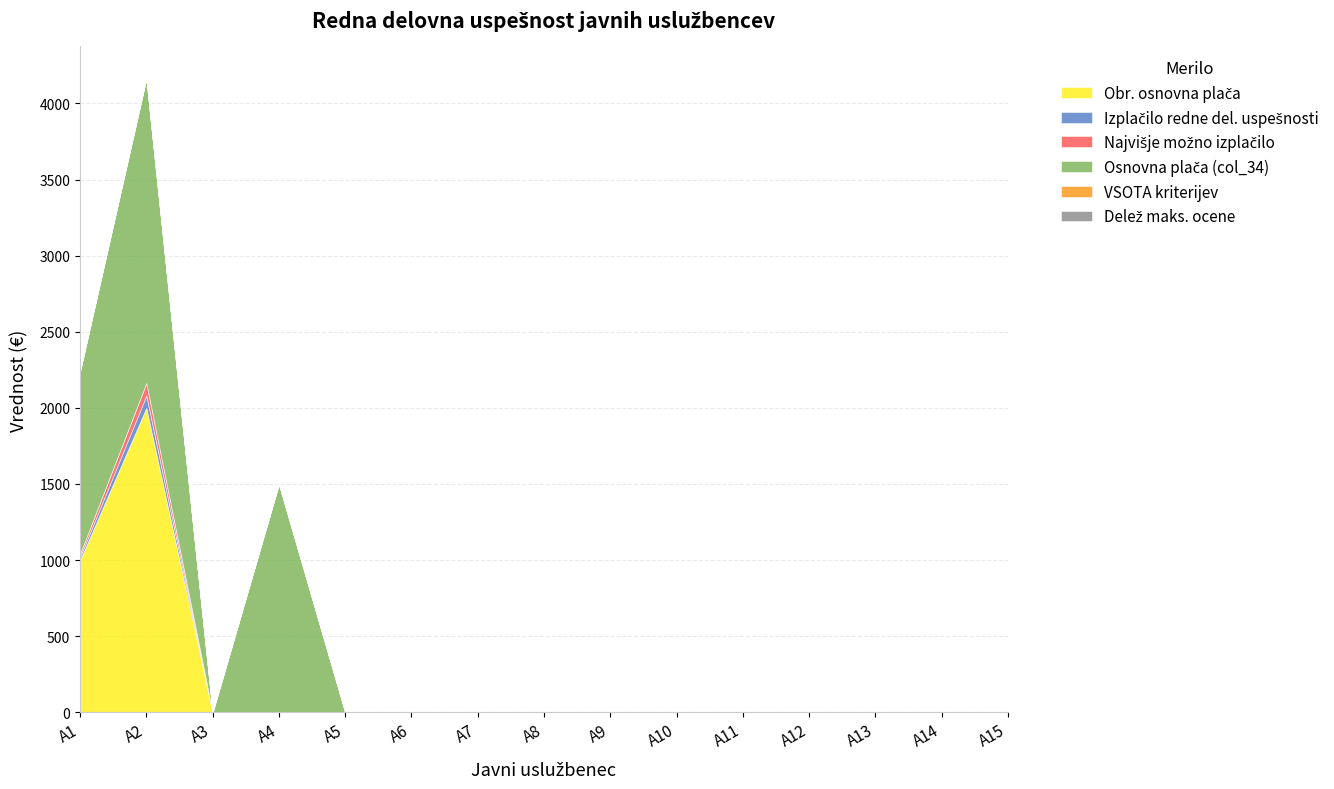

List the series in order of their peak value, highest first.

Obr. osnovna plača, Osnovna plača (col_34), Izplačilo redne del. uspešnosti, Najvišje možno izplačilo, VSOTA kriterijev, Delež maks. ocene